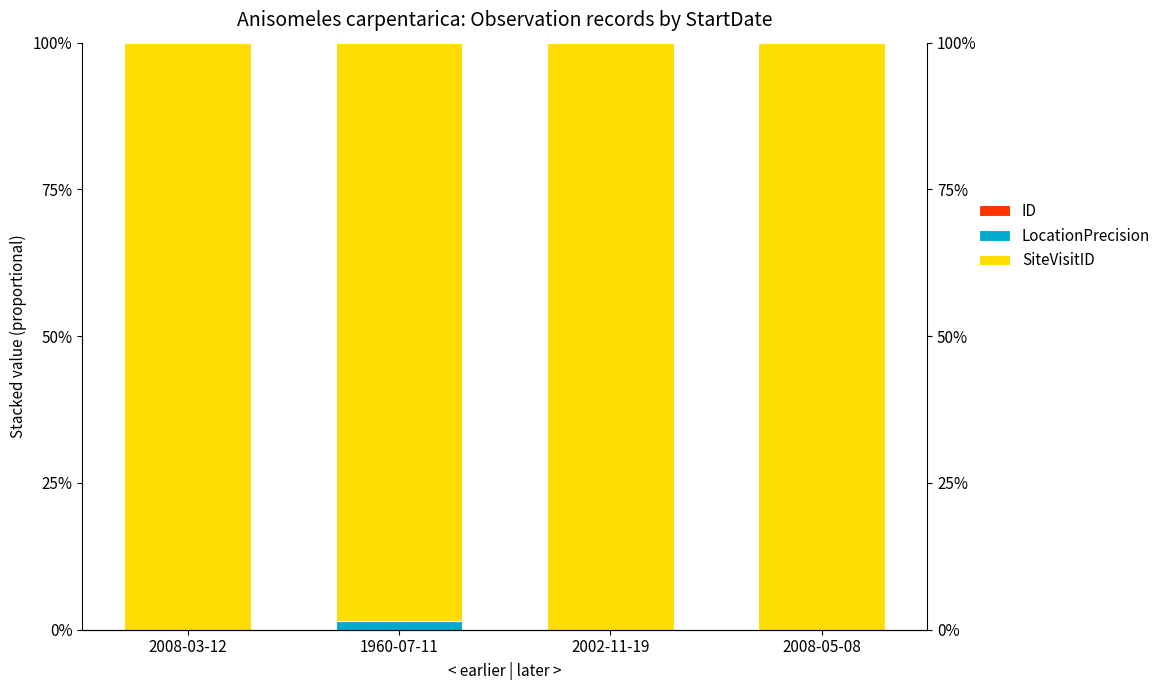

The value of LocationPrecision at 2008-05-08 is 0.0. True or false?

True